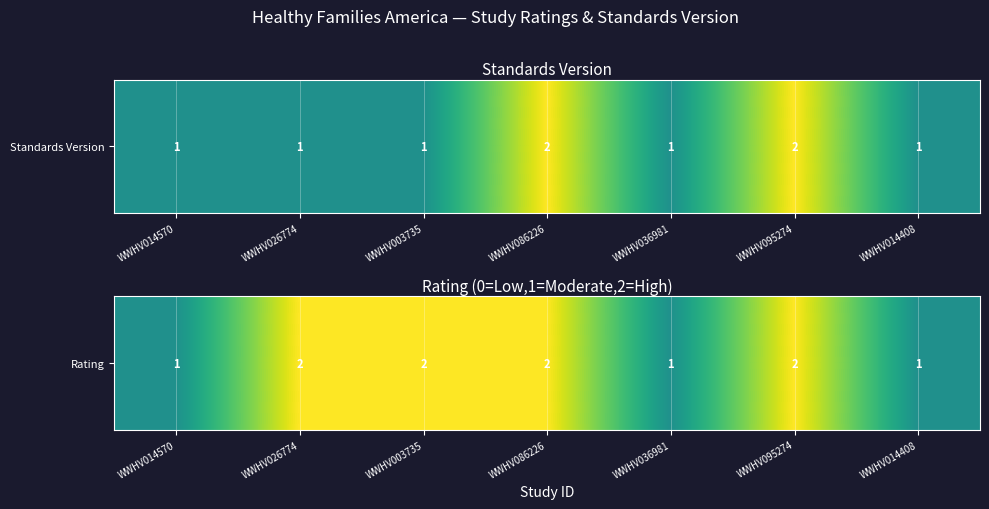

Which has a higher value, WWHV026774 or WWHV003735?

WWHV026774